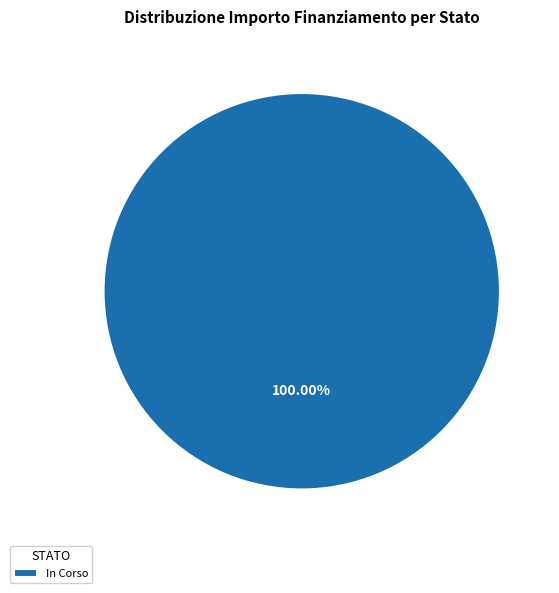

Is there any slice that represents more than half of the pie?

Yes